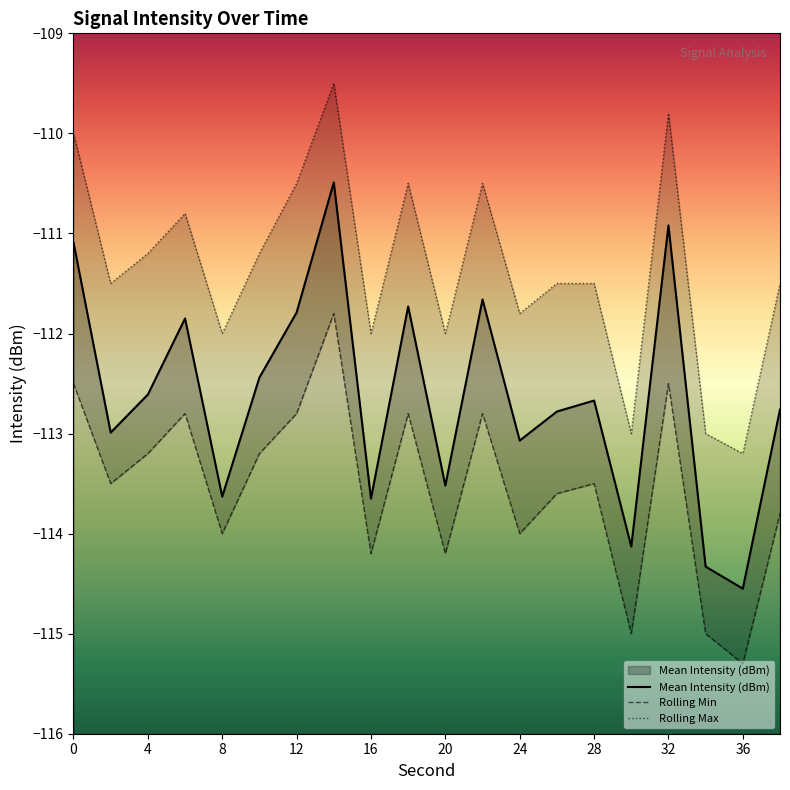

True or false: Rolling Min has a value of -189.6 at 16.

False